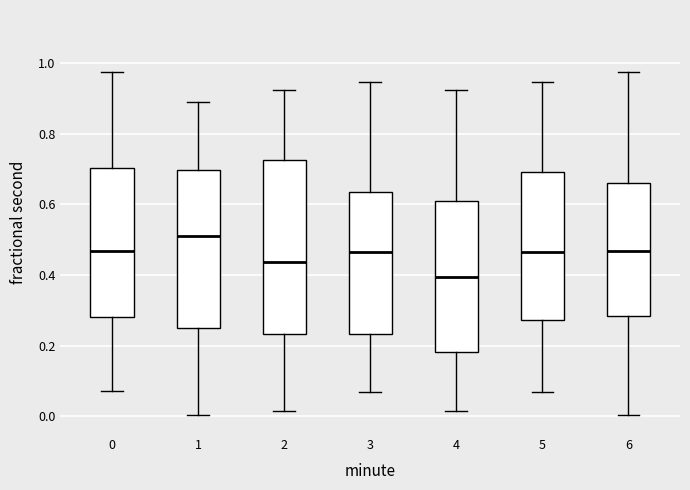

Reading left to right, transcribe this box plot: for each box, give where its median line is, the range the box spans, and where its two whiskers end, as read against the y-axis. The values are not printed on the chart, so give them approximately, as read against the axis.

0: median 0.46, box 0.28 to 0.70, whiskers 0.08 to 0.98
1: median 0.50, box 0.24 to 0.70, whiskers 0.00 to 0.88
2: median 0.44, box 0.24 to 0.72, whiskers 0.02 to 0.92
3: median 0.46, box 0.24 to 0.64, whiskers 0.06 to 0.94
4: median 0.40, box 0.18 to 0.60, whiskers 0.02 to 0.92
5: median 0.46, box 0.28 to 0.70, whiskers 0.06 to 0.94
6: median 0.46, box 0.28 to 0.66, whiskers 0.00 to 0.98